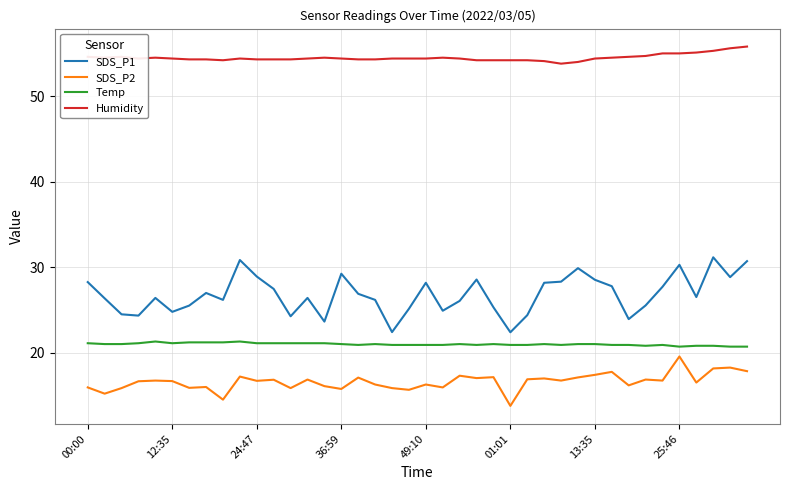

What is the minimum value shown in the chart?

13.8